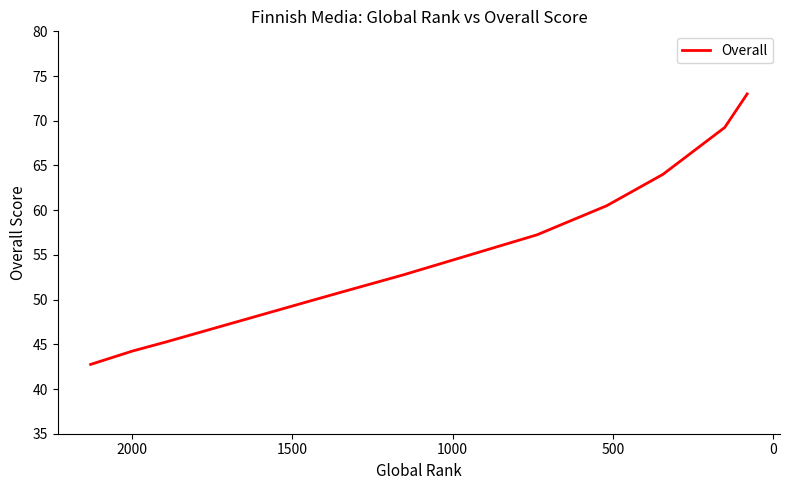

Is it true that the value at 10 is 46.5?

False